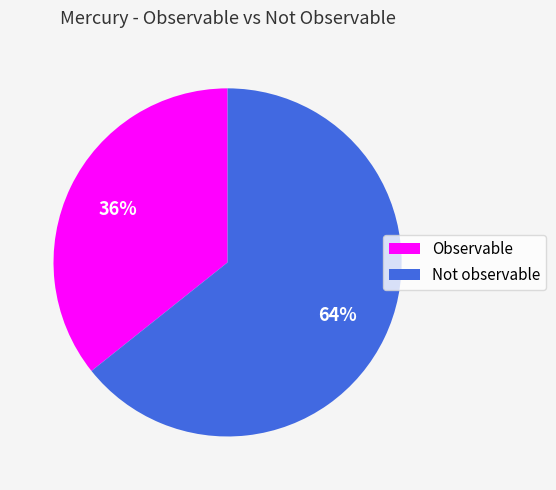

Which category has the smallest portion of the pie?

Observable